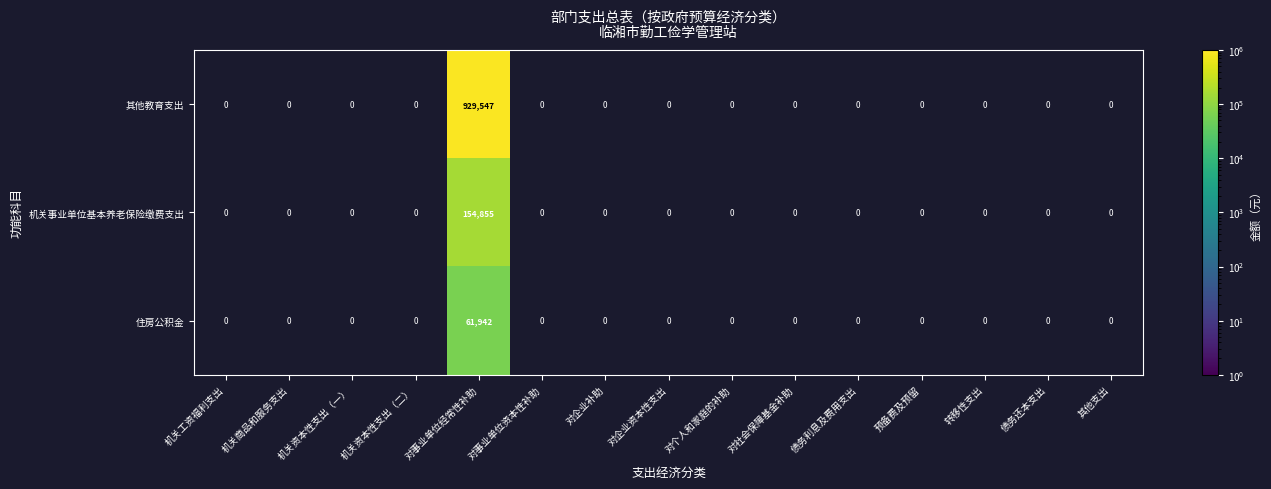

Which category has the lowest value in the 机关事业单位基本养老保险缴费支出 series?

机关工资福利支出